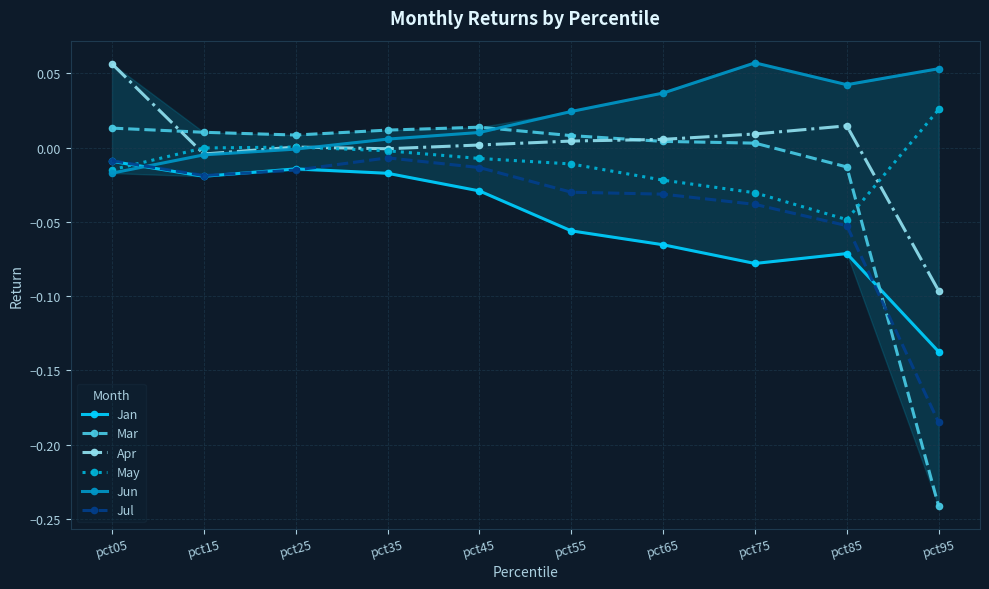

At which label does Mar first exceed 0?

pct05